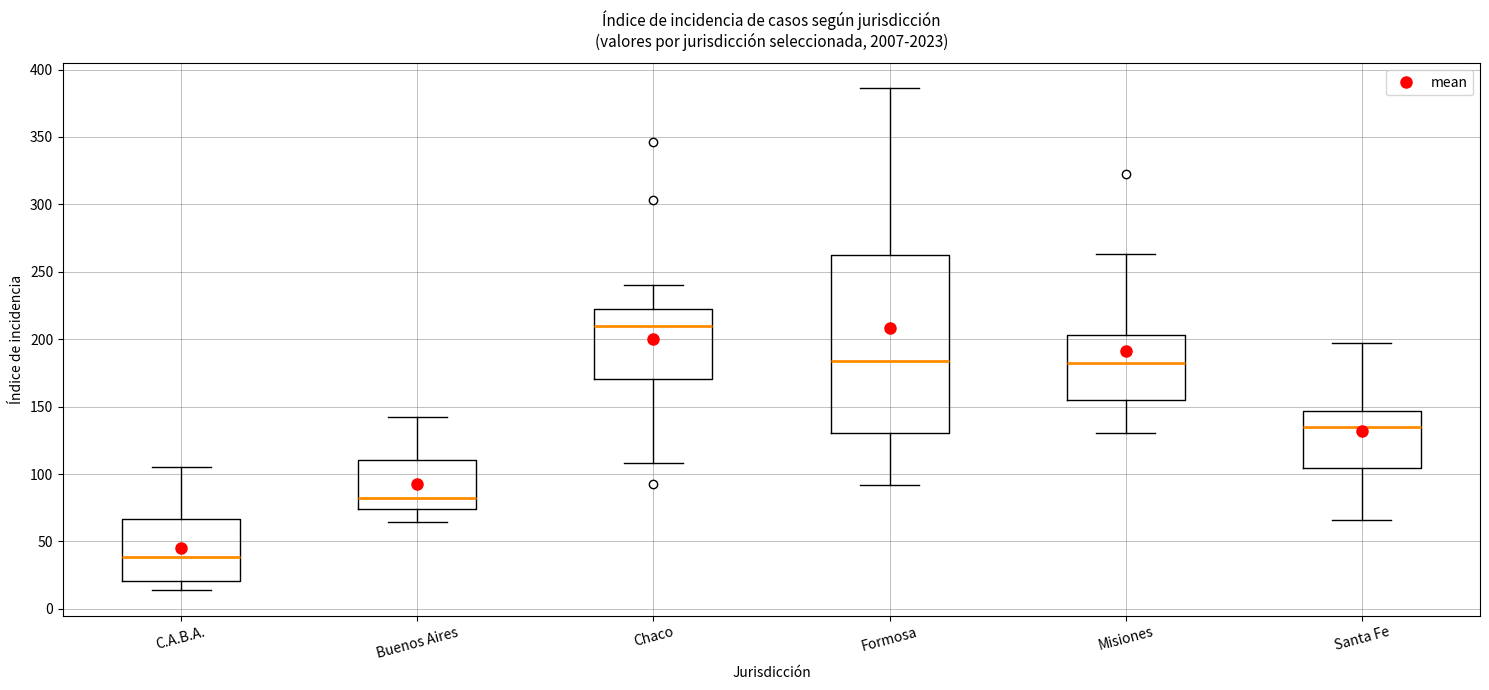

Reading left to right, transcribe this box plot: for each box, give where its median line is, the range the box spans, and where its two whiskers end, as read against the y-axis. The values are not printed on the chart, so give them approximately, as read against the axis.

C.A.B.A.: median 40, box 20 to 65, whiskers 15 to 105
Buenos Aires: median 80, box 75 to 110, whiskers 65 to 140
Chaco: median 210, box 170 to 220, whiskers 110 to 240
Formosa: median 185, box 130 to 260, whiskers 90 to 385
Misiones: median 185, box 155 to 205, whiskers 130 to 265
Santa Fe: median 135, box 105 to 145, whiskers 65 to 195